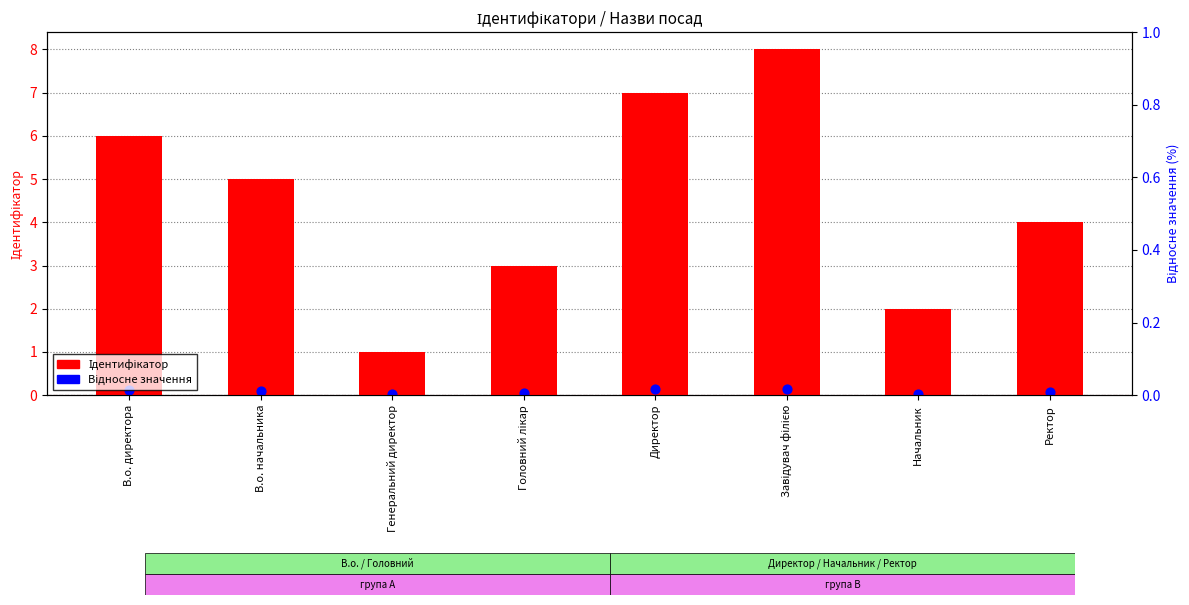

Is the value of Відносне значення at Генеральний директор greater than the value of Ідентифікатор at В.о. начальника?

No